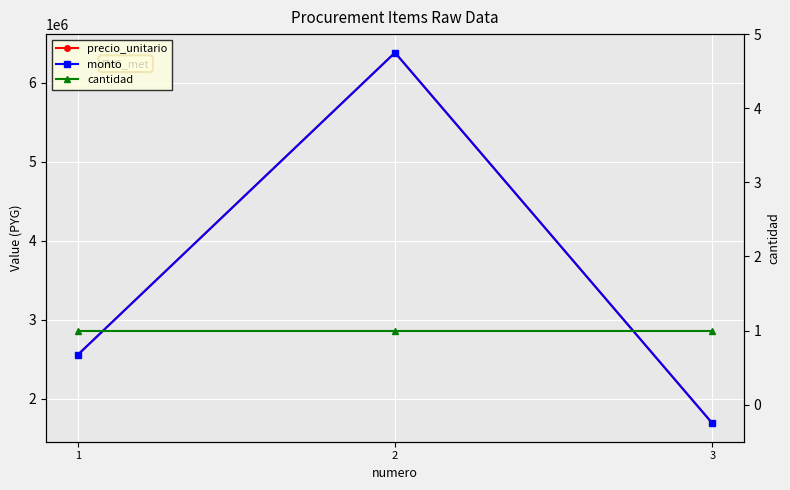

How many series are shown in this chart?

3